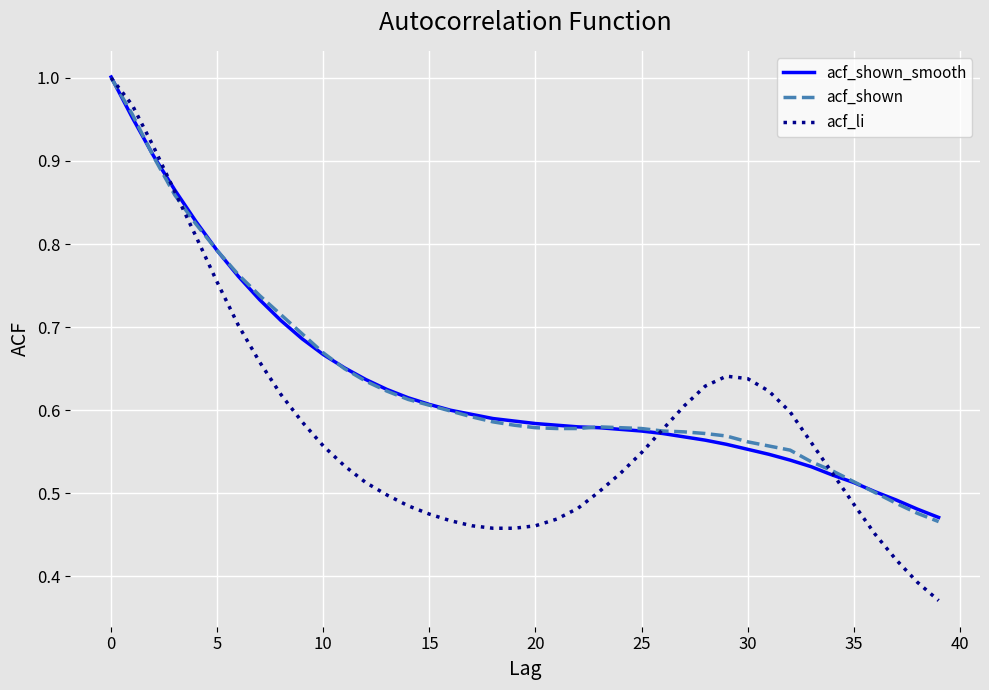

Which series has the widest spread of values?

acf_li